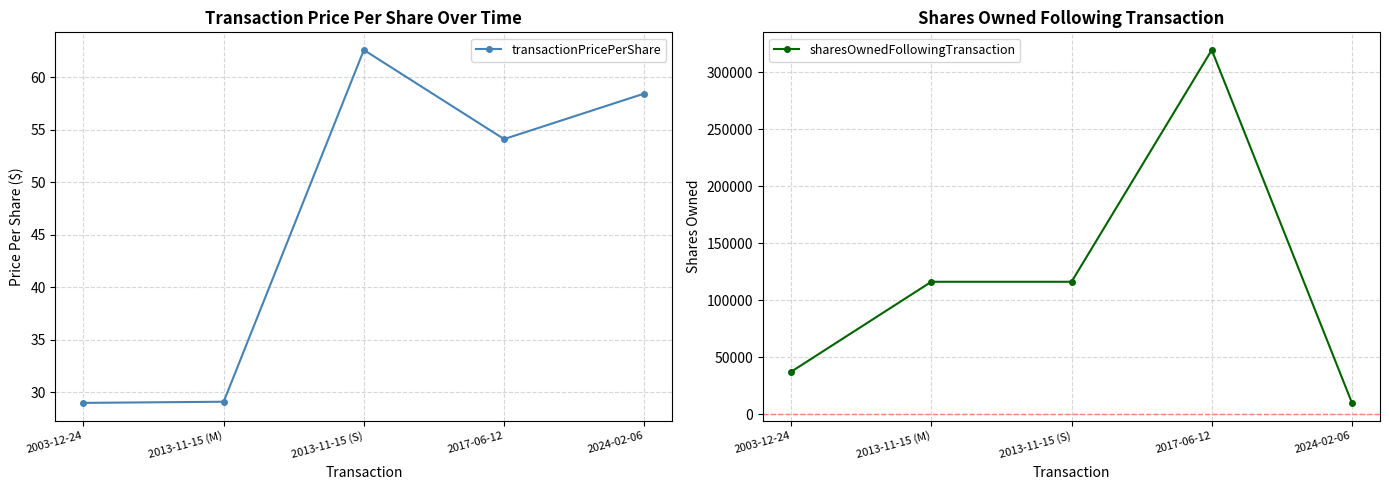

How many lines are shown in the chart?

2